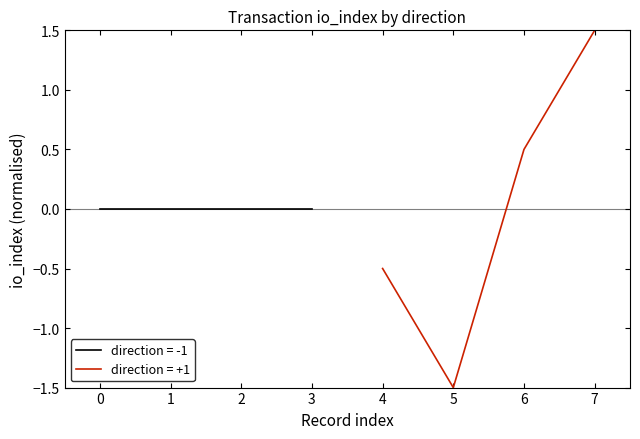

How many data points does each series have?

4